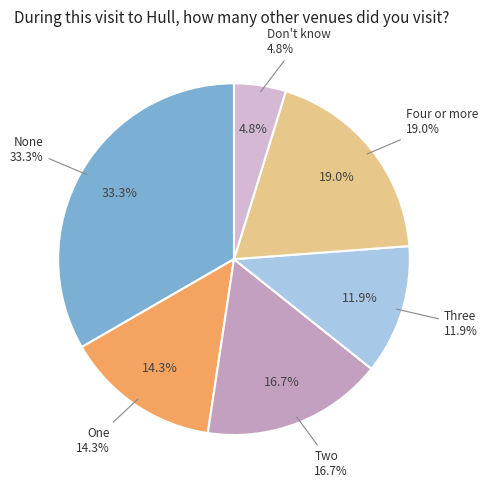

What percentage is the One slice, to the nearest percent?

14%